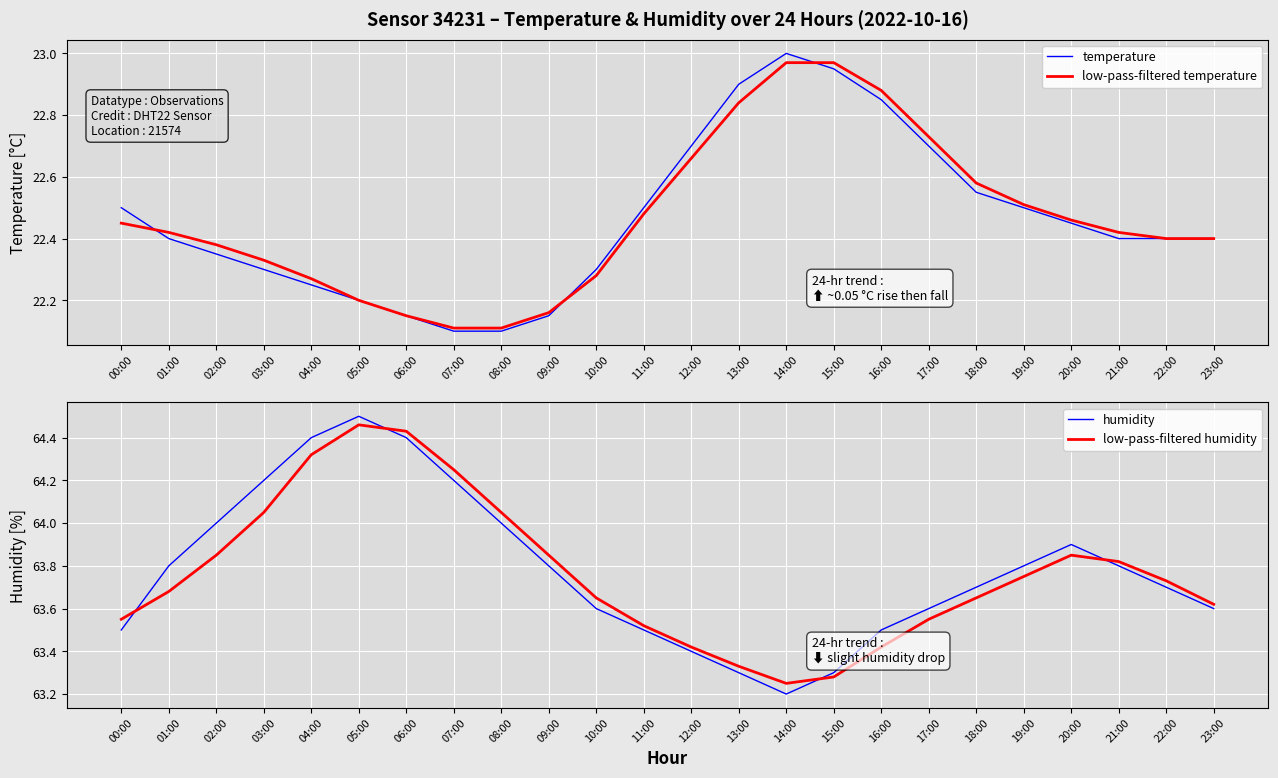

How many data points does each series have?

24